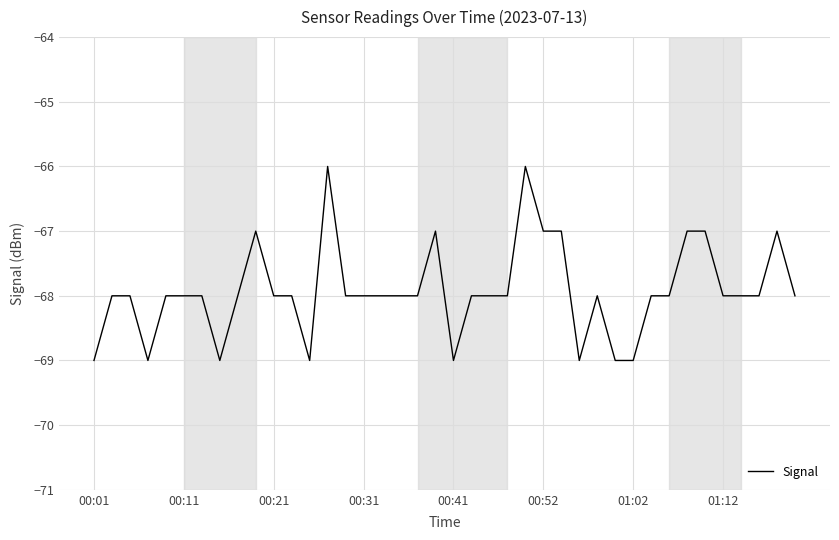

What is the average value?

-68